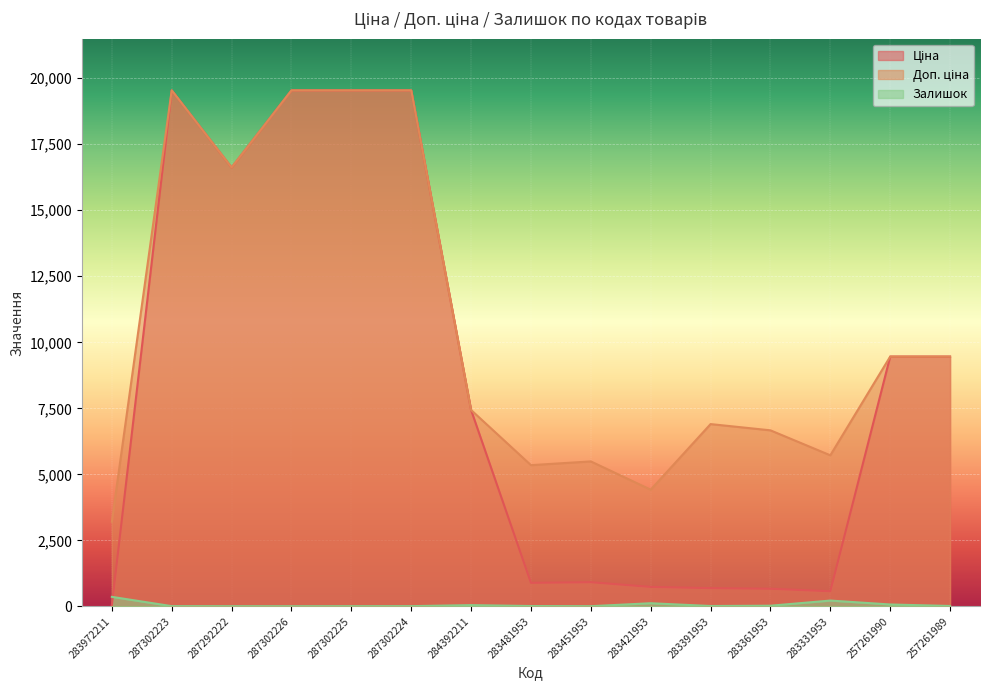

Reading right to left, list all the values displayed in this chart.

Ціна: 257261989=9458.9	257261990=9458.9	283331953=572.0	283361953=666.6	283391953=690.2	283421953=736.3	283451953=914.8	283481953=891.2	284392211=7436.2	287302224=19542.7	287302225=19542.7	287302226=19542.7	287292222=16618.0	287302223=19542.7	283972211=32.0
Доп. ціна: 257261989=9458.9	257261990=9458.9	283331953=5720.5	283361953=6666.0	283391953=6902.4	283421953=4418.0	283451953=5488.9	283481953=5347.0	284392211=7436.2	287302224=19542.7	287302225=19542.7	287302226=19542.7	287292222=16618.0	287302223=19542.7	283972211=3205.0
Залишок: 257261989=14.0	257261990=71.0	283331953=219.0	283361953=24.0	283391953=13.0	283421953=118.0	283451953=6.0	283481953=12.0	284392211=46.0	287302224=8.0	287302225=7.0	287302226=5.0	287292222=6.0	287302223=8.0	283972211=360.0